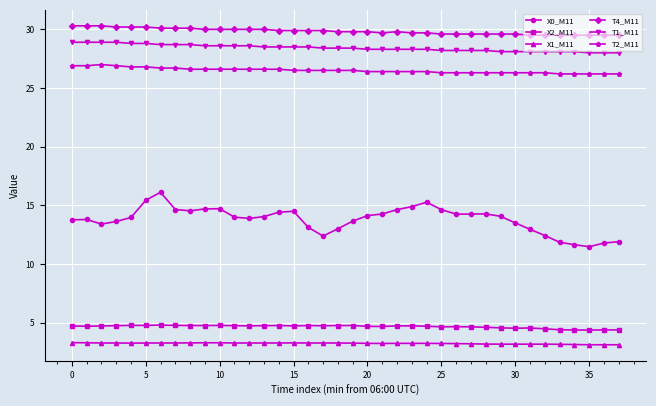

Which series has the widest spread of values?

X0_M11